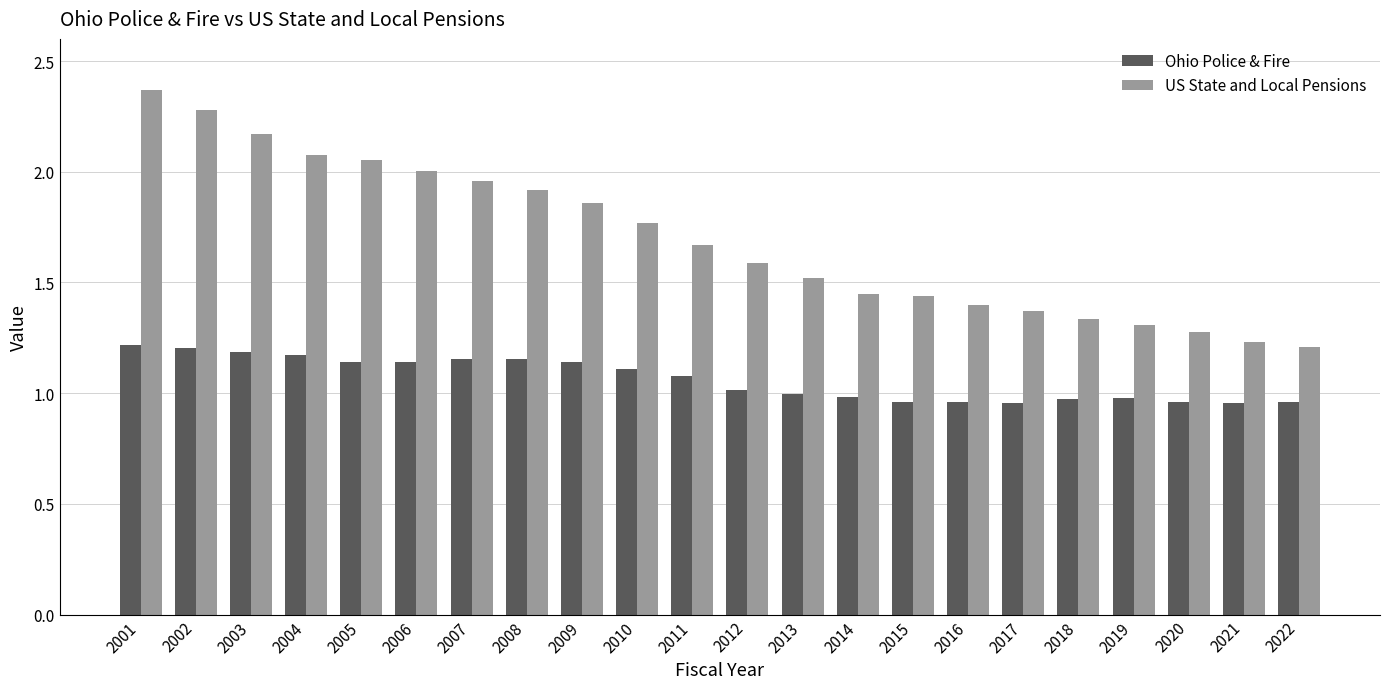

What is the sum of the US State and Local Pensions values at 2015 and 2014?

2.9